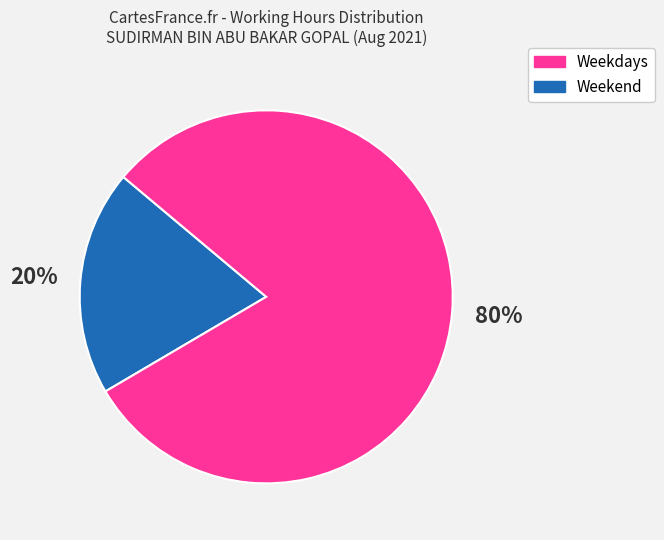

Does any single category account for the majority?

Yes